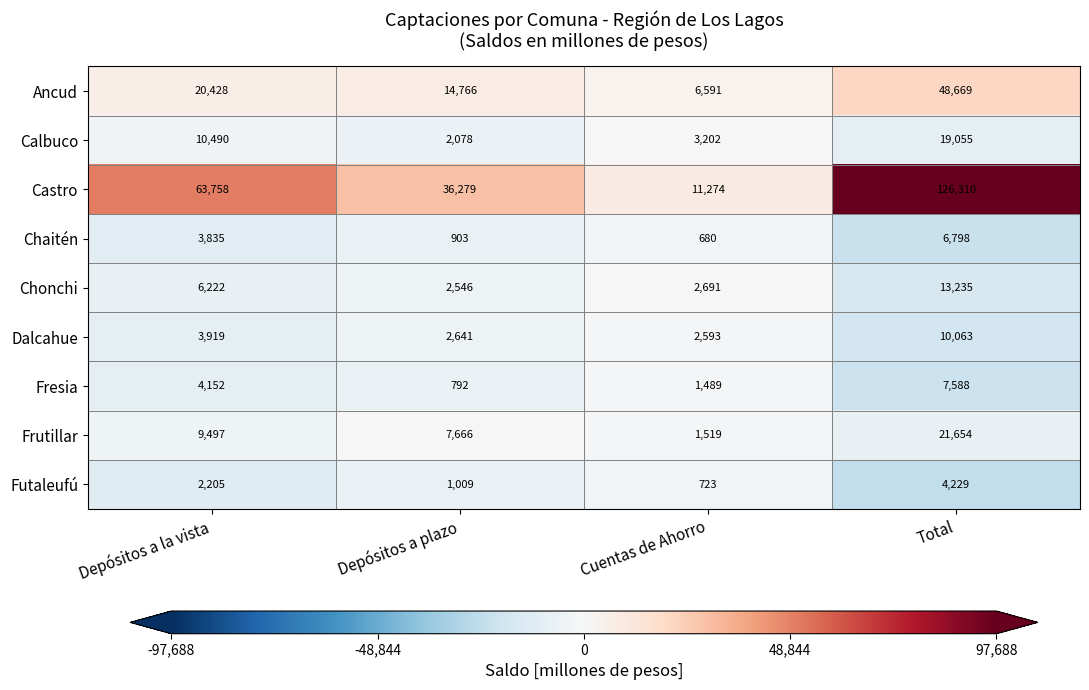

At Depósitos a la vista, list the series in order from smallest to largest.

Futaleufú, Chaitén, Dalcahue, Fresia, Chonchi, Frutillar, Calbuco, Ancud, Castro